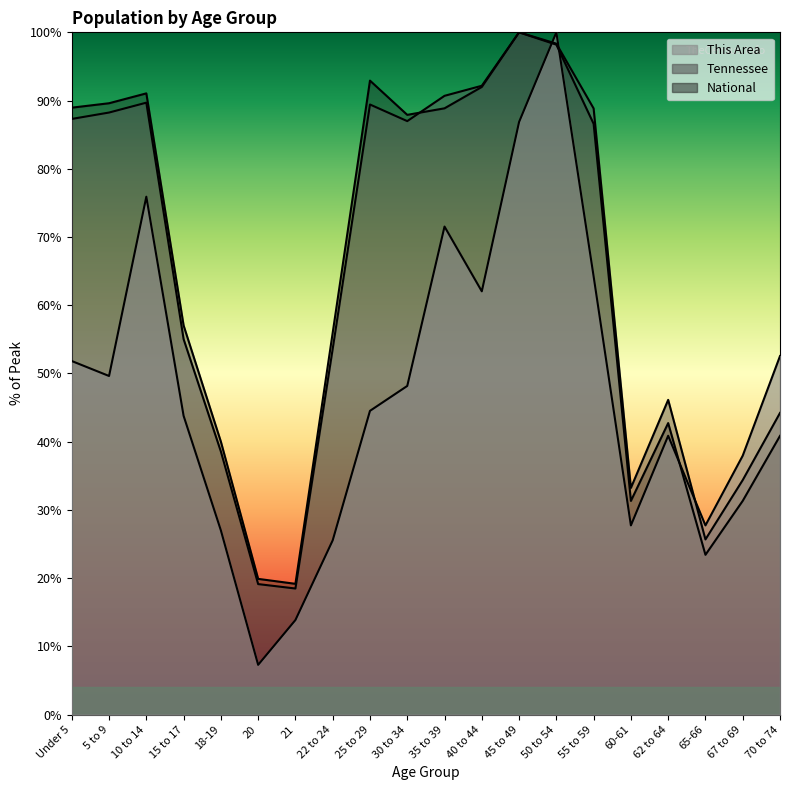

Reading left to right, extract all data points from this chart.

This Area: 51.8	49.6	75.9	43.8	27.0	7.3	13.9	25.5	44.5	48.2	71.5	62.0	86.9	100.0	64.2	27.7	40.9	27.7	38.0	52.6
Tennessee: 87.3	88.2	89.7	55.0	38.6	19.1	18.5	53.6	89.4	87.0	90.7	92.2	100.0	98.3	88.8	33.2	46.1	25.7	34.4	44.2
National: 89.0	89.6	91.1	57.0	40.0	19.9	19.2	56.0	92.9	87.9	88.9	92.0	100.0	98.2	86.6	31.3	42.7	23.4	31.3	40.9